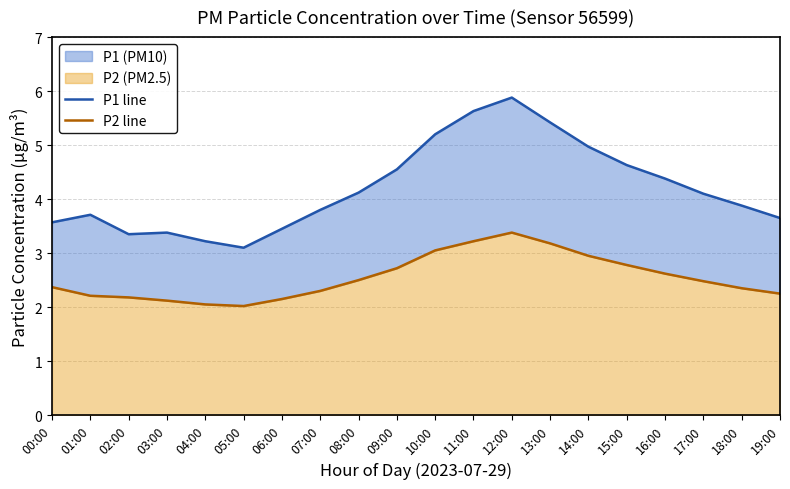

How many data points does each series have?

20